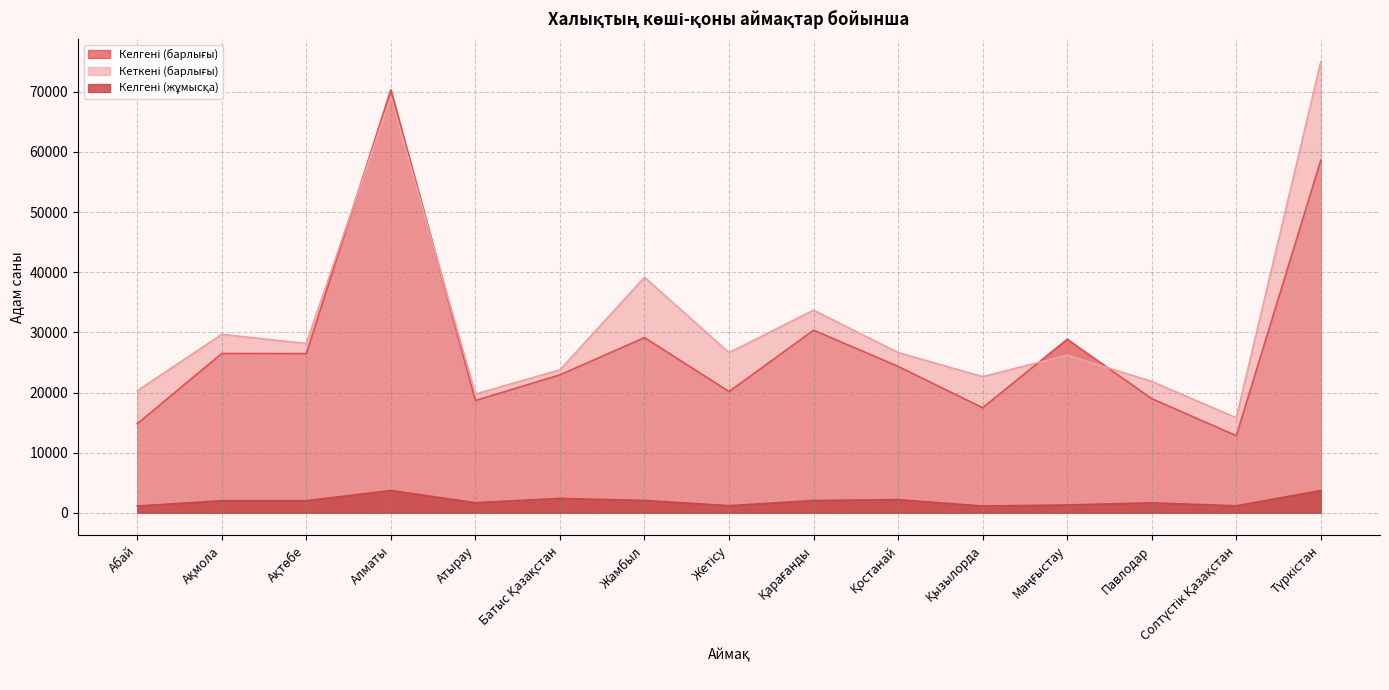

How many intersections are there between Кеткені (барлығы) and Келгені (барлығы)?

4